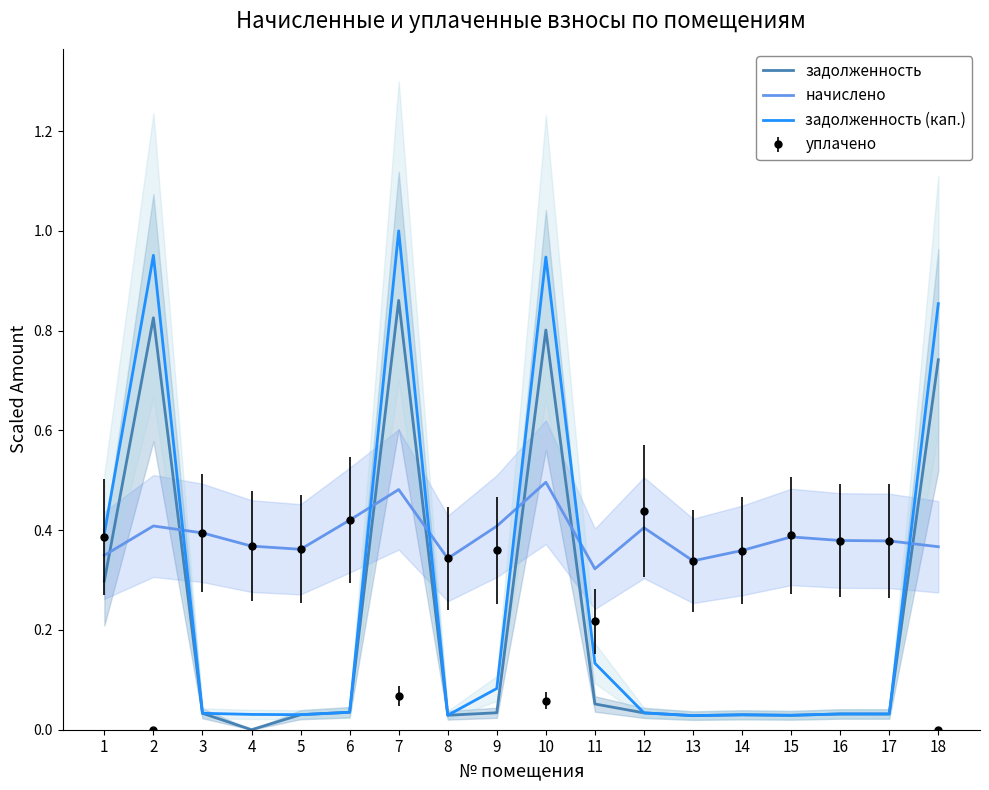

What is the difference between the highest and lowest values at 4?

0.4